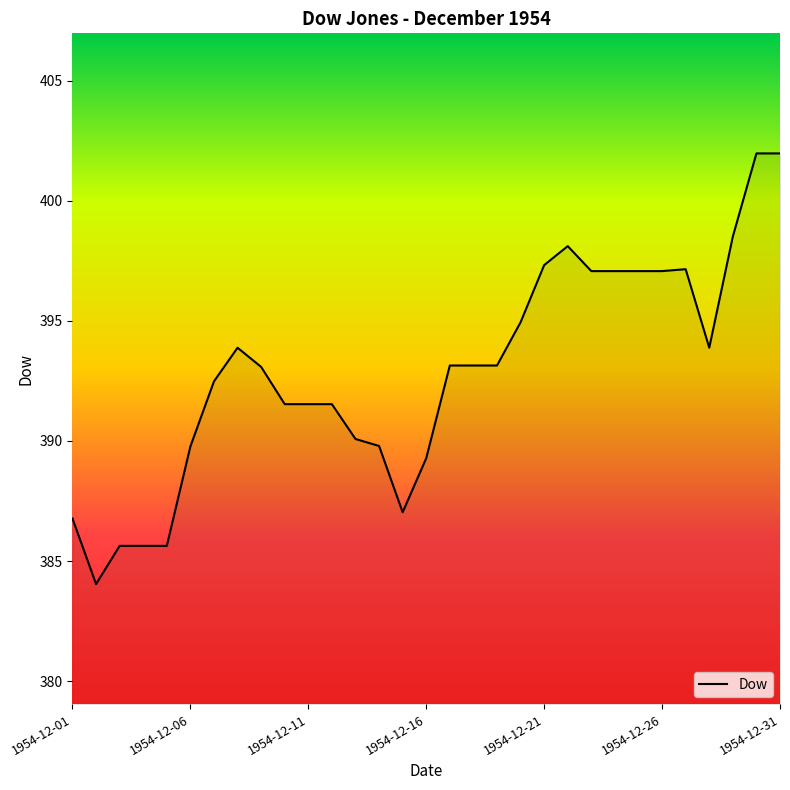

What is the smallest value displayed?

384.0